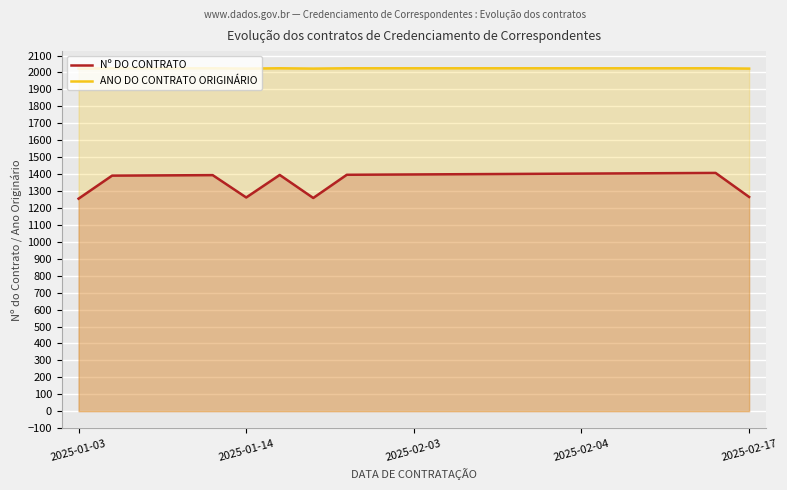

How many ANO DO CONTRATO ORIGINÁRIO values are between 2025 and 2026?

17